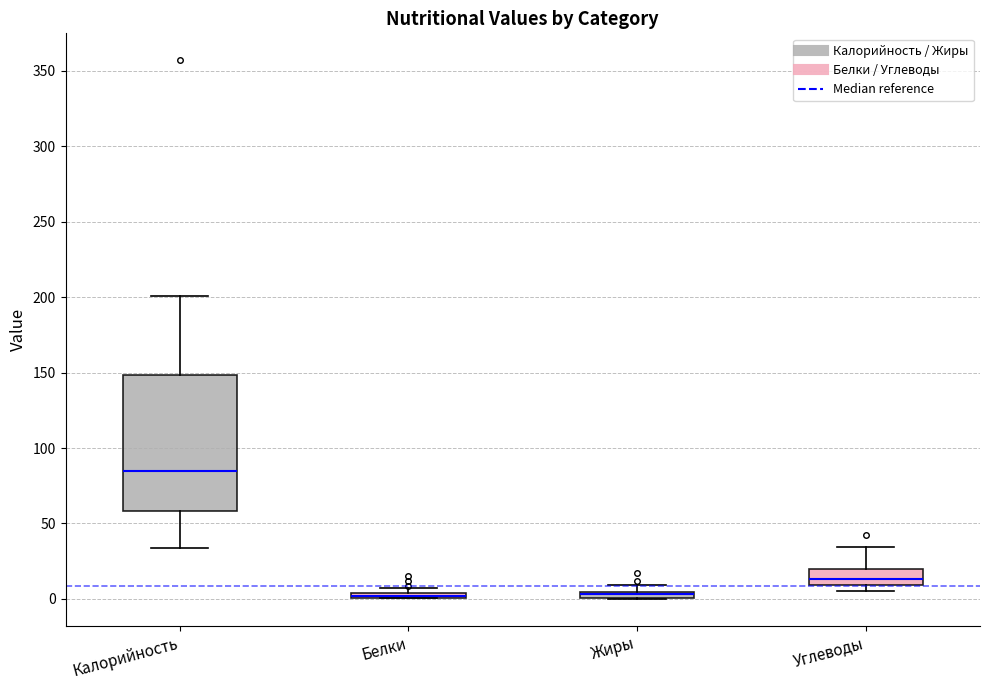

Comparing the boxes themselves (not the whiskers), which one is the tallest?

Калорийность